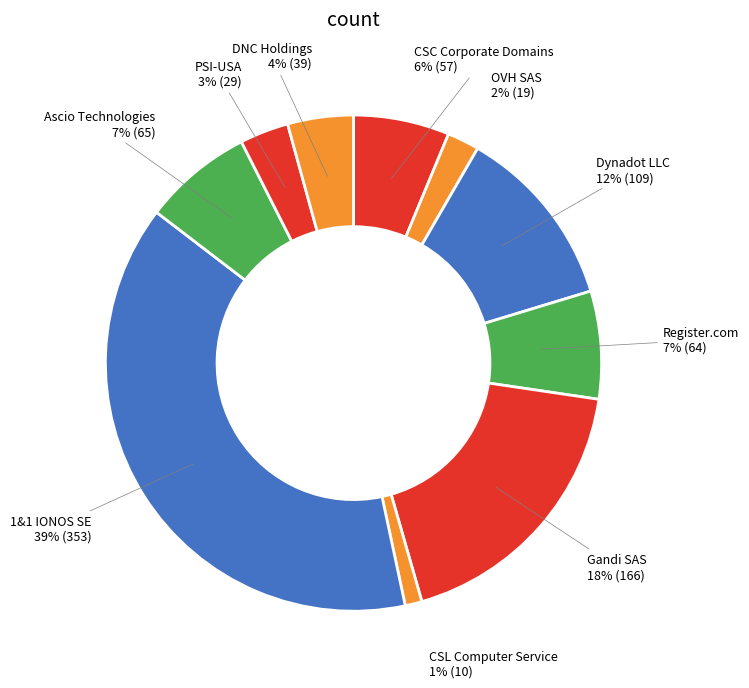

The Dynadot LLC slice represents 4% of the pie. True or false?

False